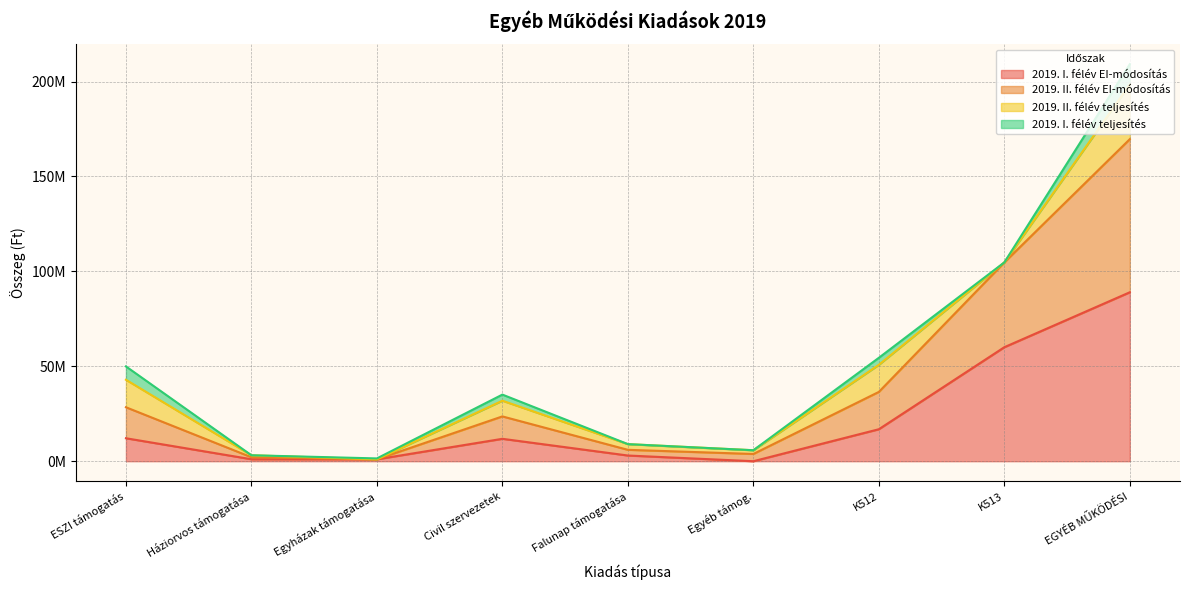

How many interior local valleys does the 2019. II. félév EI-módosítás series have?

2